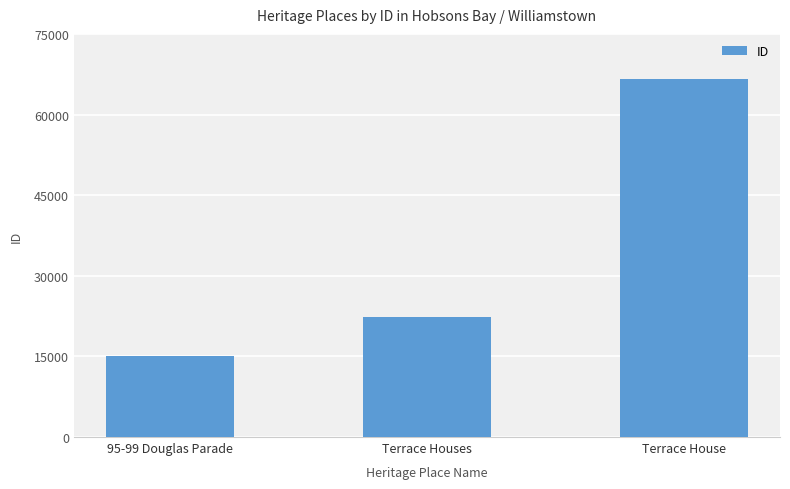

What is the maximum value shown in the chart?

66682